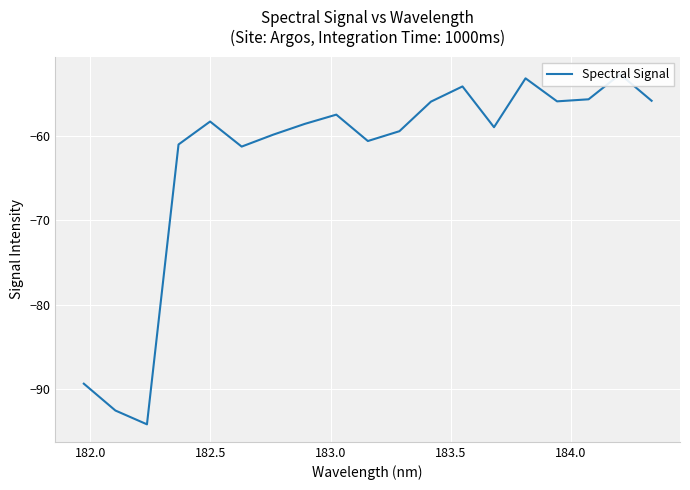

Is this an area chart (filled region under the line)?

No